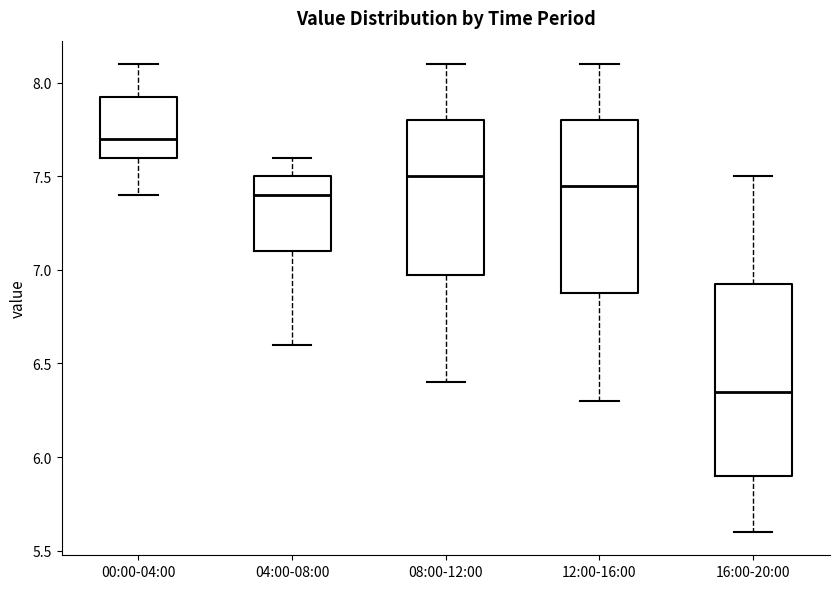

Which box is the tallest, from its lower edge to its upper edge?

16:00-20:00